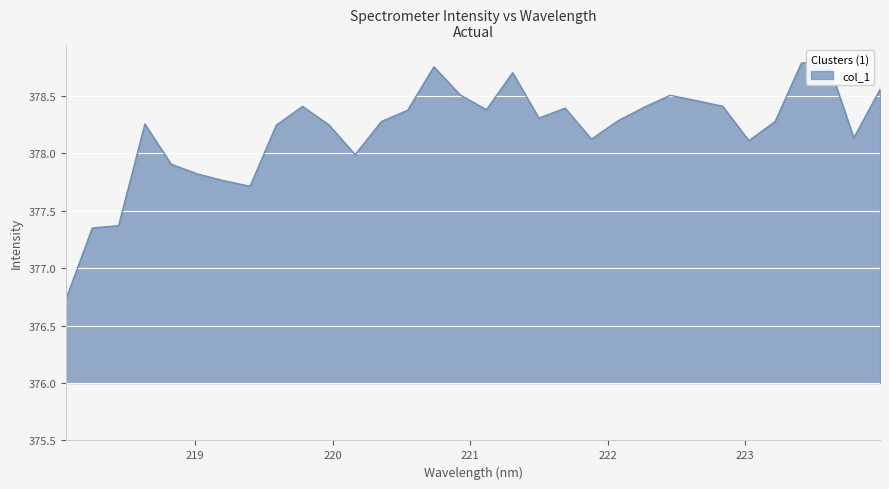

Where is the data nearest to the value 377?

218.0596